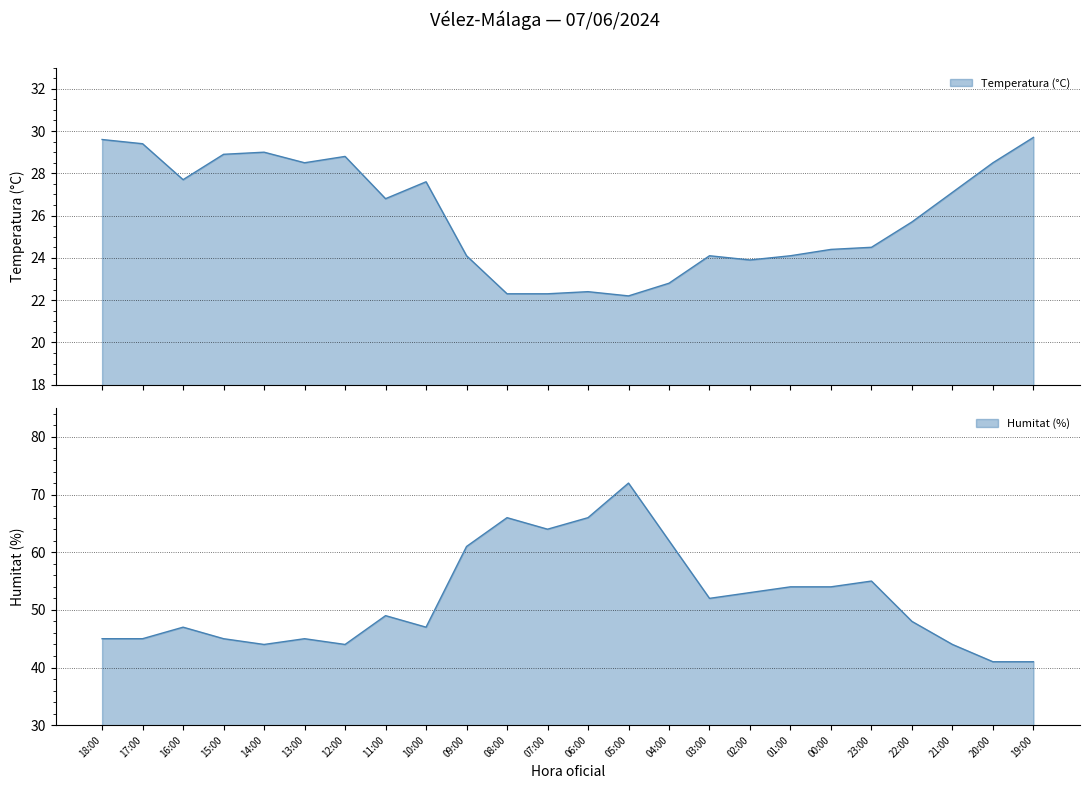

What is the sum of the Humitat (%) values at 05:00 and 02:00?

125.0